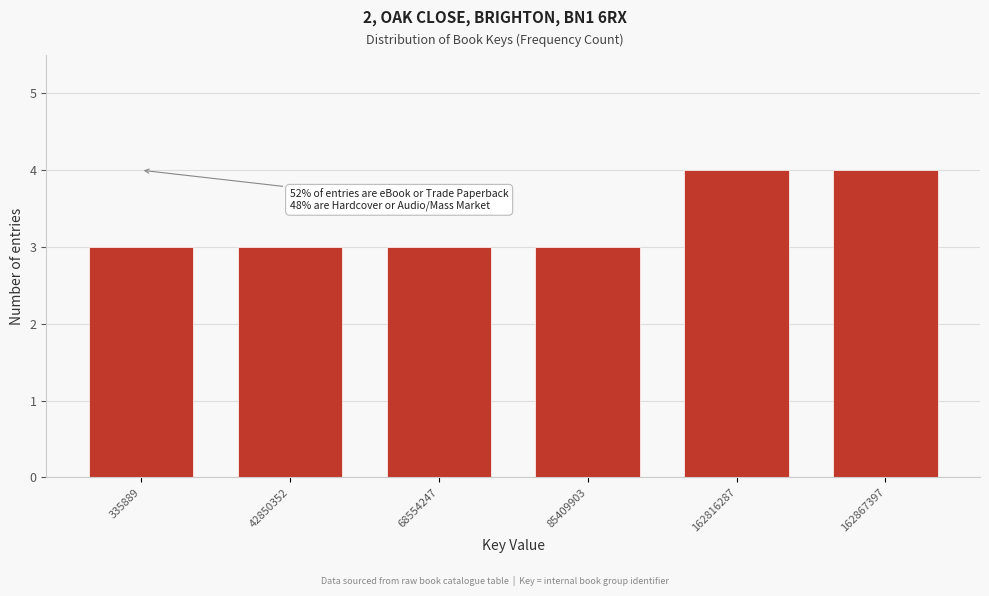

Reading left to right, what are all the values shown in this chart?

3	3	3	3	4	4